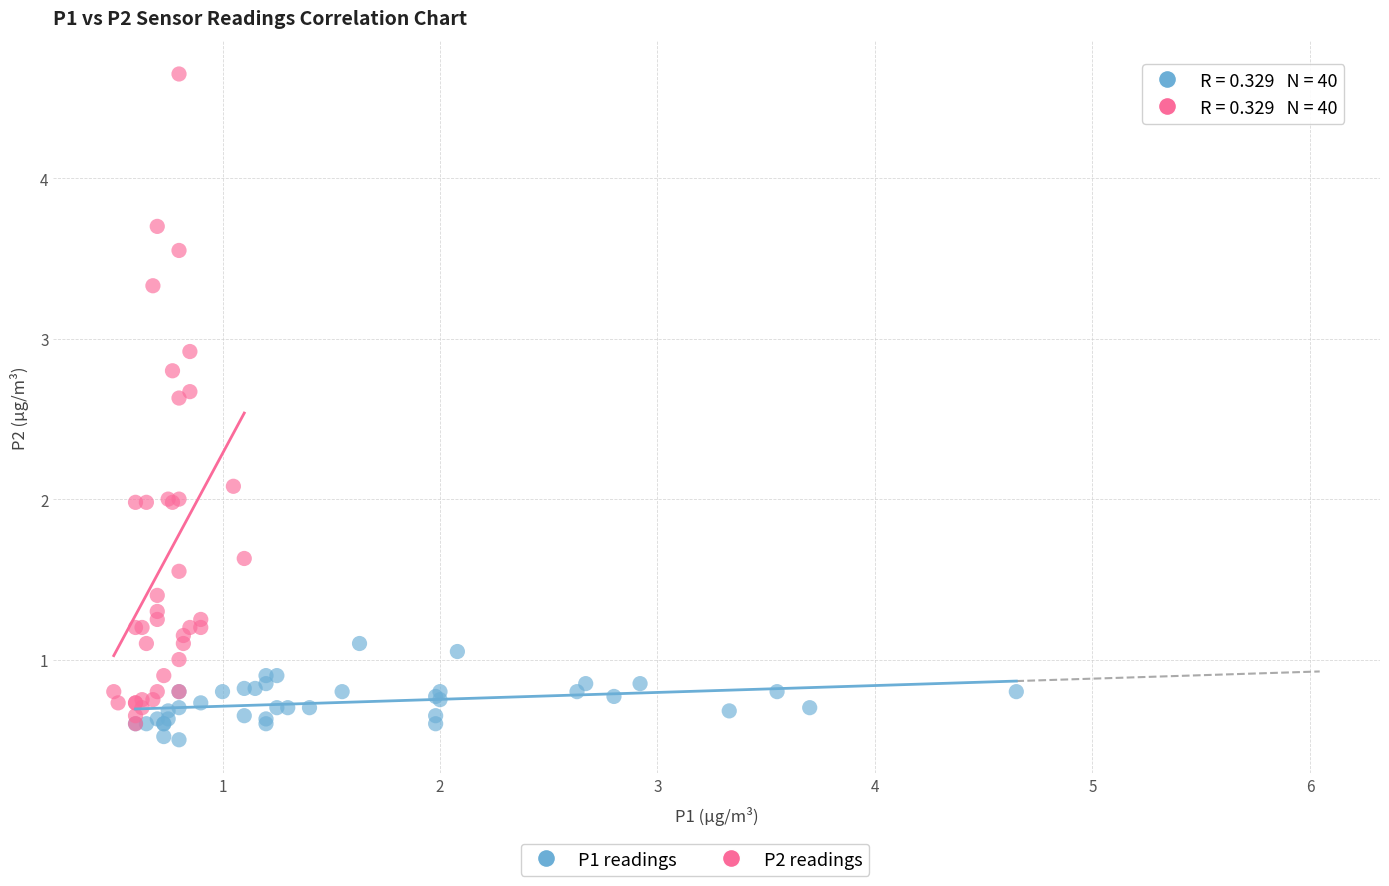

Which series contains the highest Y value?

P2 readings